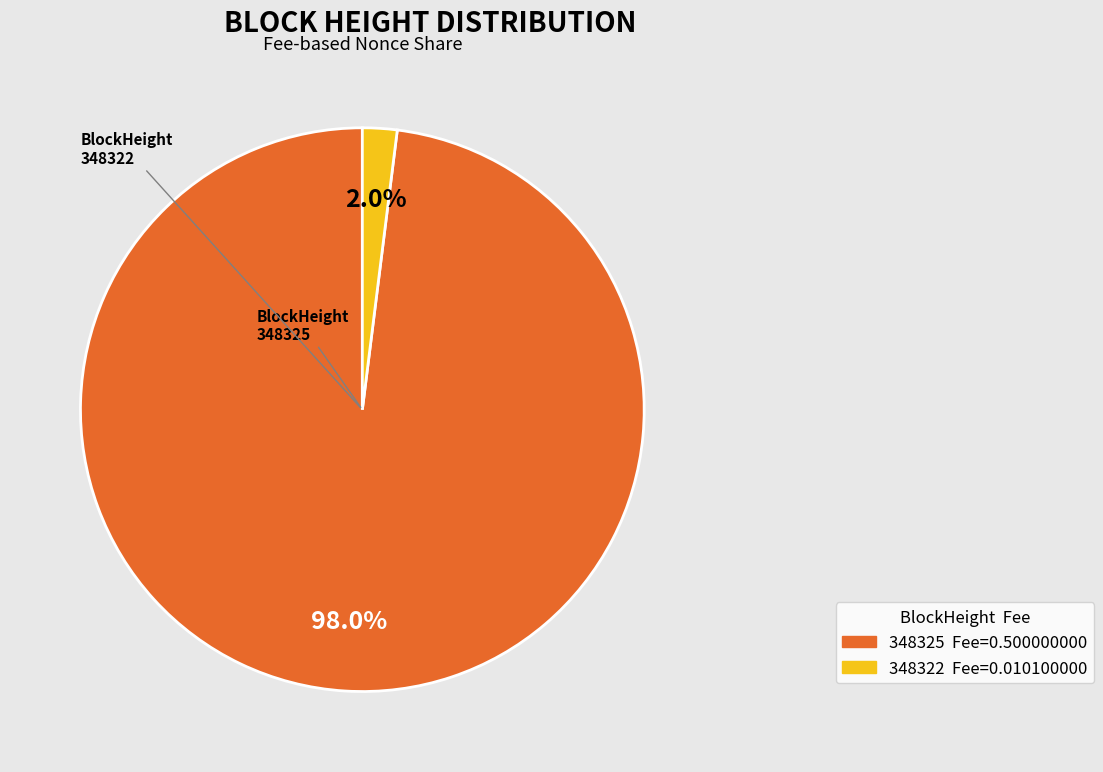

Count the number of slices in the pie.

2